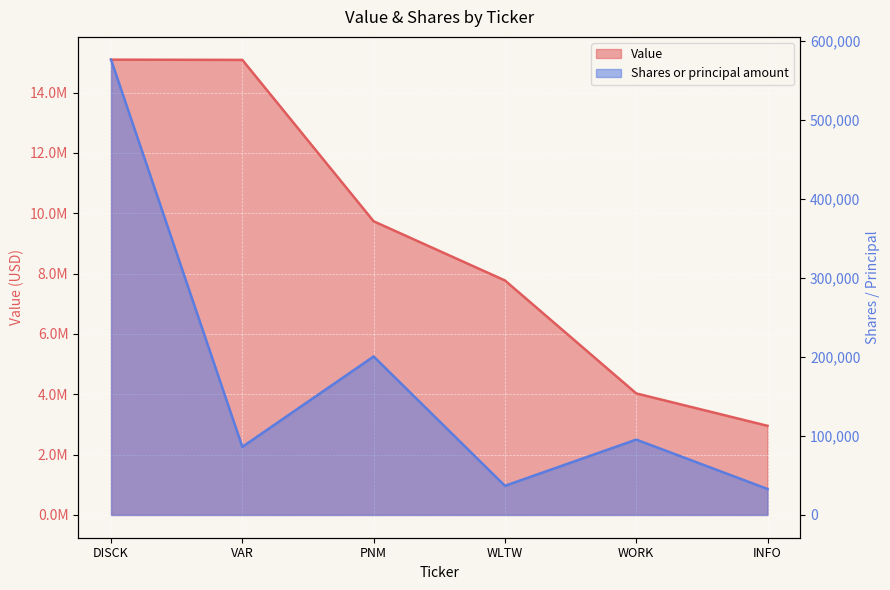

Rank the series by their maximum value, from highest to lowest.

Value, Shares or principal amount